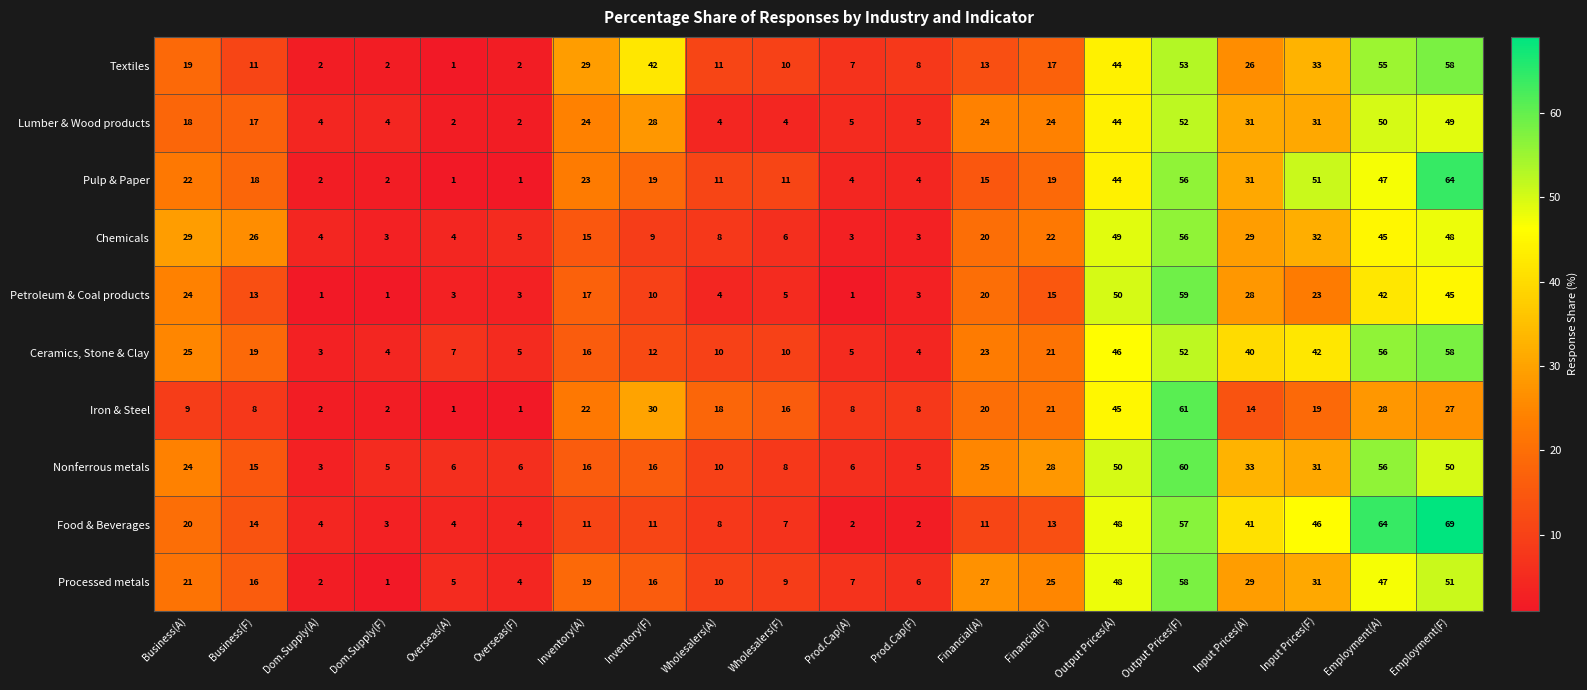

How many categories are shown in the chart?

20